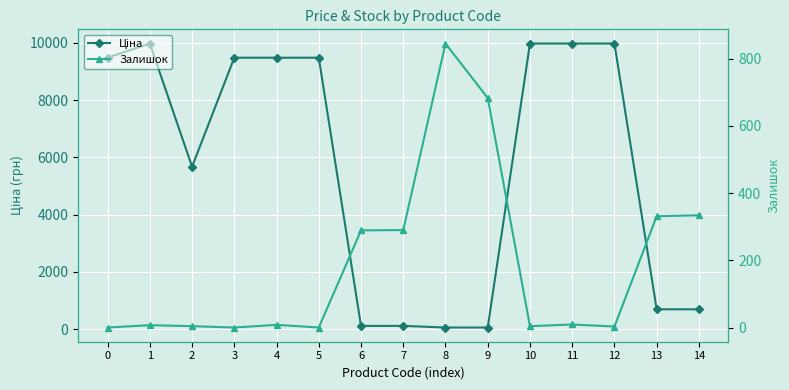

Where does the Залишок series first go above 8?

6